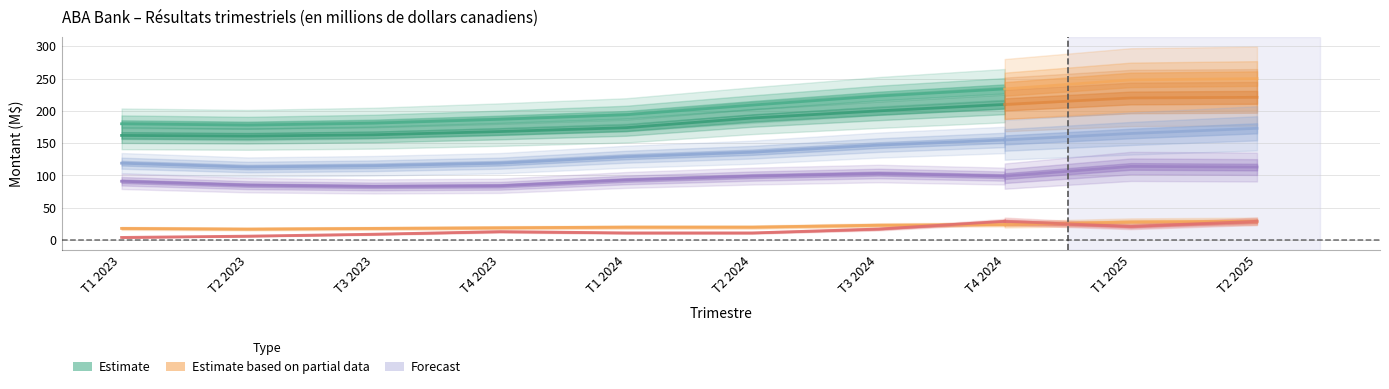

Does the chart have visible grid lines?

Yes